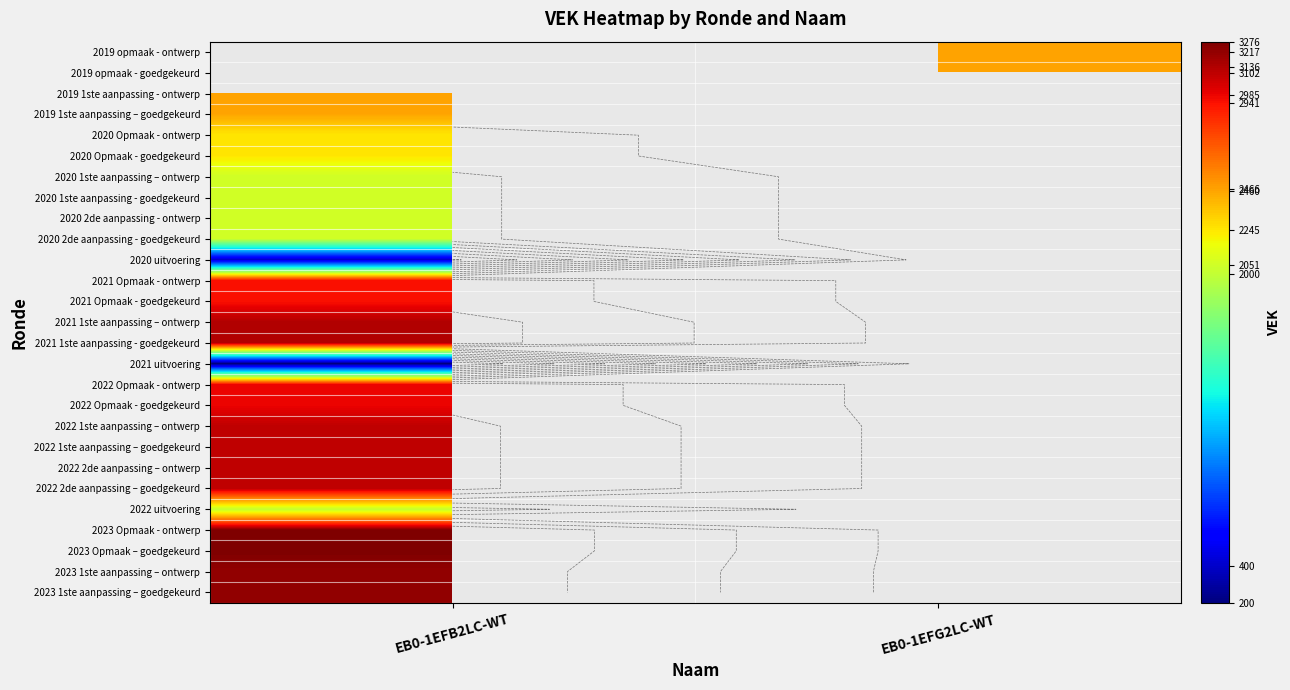

Is it true that 2023 1ste aanpassing – ontwerp equals 5192.7 at EB0-1EFB2LC-WT?

False